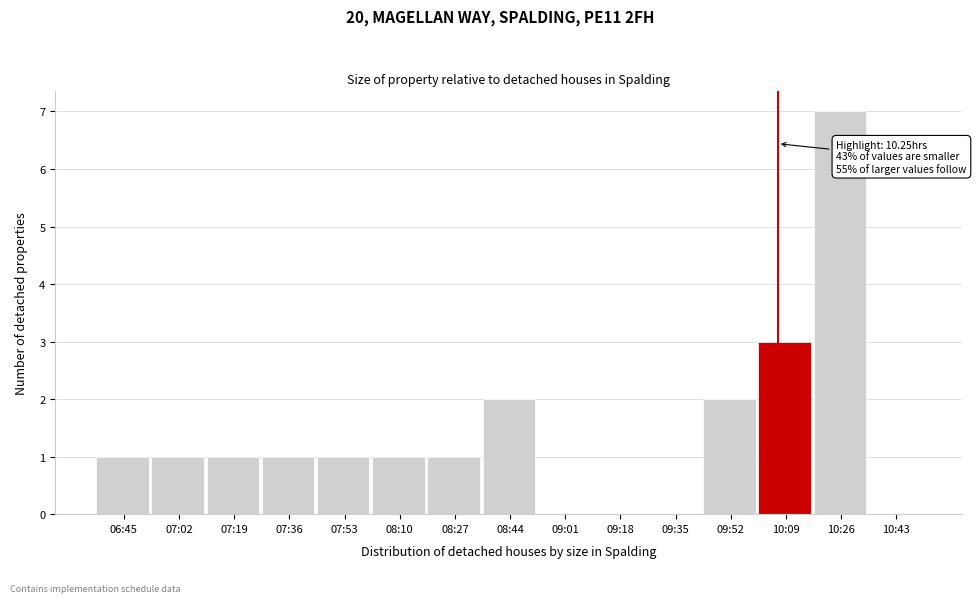

Reading left to right, transcribe all the data shown in this chart.

06:45=1	07:02=1	07:19=1	07:36=1	07:53=1	08:10=1	08:27=1	08:44=2	09:01=0	09:18=0	09:35=0	09:52=2	10:09=3	10:26=7	10:43=0